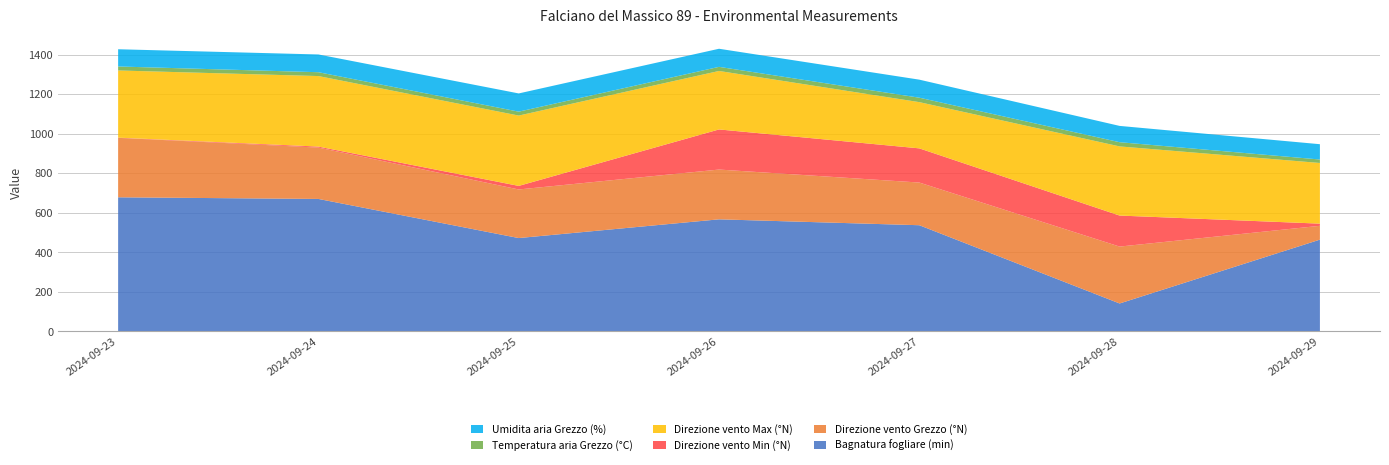

Reading right to left, extract all data points from this chart.

Bagnatura fogliare (min): 2024-09-29=463.8	2024-09-28=140.7	2024-09-27=536.8	2024-09-26=566.6	2024-09-25=471.8	2024-09-24=669.8	2024-09-23=678.1
Direzione vento Grezzo (°N): 2024-09-29=70.0	2024-09-28=288.0	2024-09-27=216.0	2024-09-26=252.0	2024-09-25=246.0	2024-09-24=260.0	2024-09-23=301.0
Direzione vento Min (°N): 2024-09-29=11.0	2024-09-28=157.0	2024-09-27=173.0	2024-09-26=203.0	2024-09-25=18.0	2024-09-24=5.0	2024-09-23=1.0
Direzione vento Max (°N): 2024-09-29=307.0	2024-09-28=350.0	2024-09-27=234.0	2024-09-26=296.0	2024-09-25=356.0	2024-09-24=357.0	2024-09-23=340.0
Temperatura aria Grezzo (°C): 2024-09-29=17.6	2024-09-28=21.3	2024-09-27=22.5	2024-09-26=20.8	2024-09-25=19.8	2024-09-24=19.5	2024-09-23=20.2
Umidita aria Grezzo (%): 2024-09-29=77.5	2024-09-28=82.5	2024-09-27=91.3	2024-09-26=91.6	2024-09-25=92.3	2024-09-24=89.8	2024-09-23=87.2